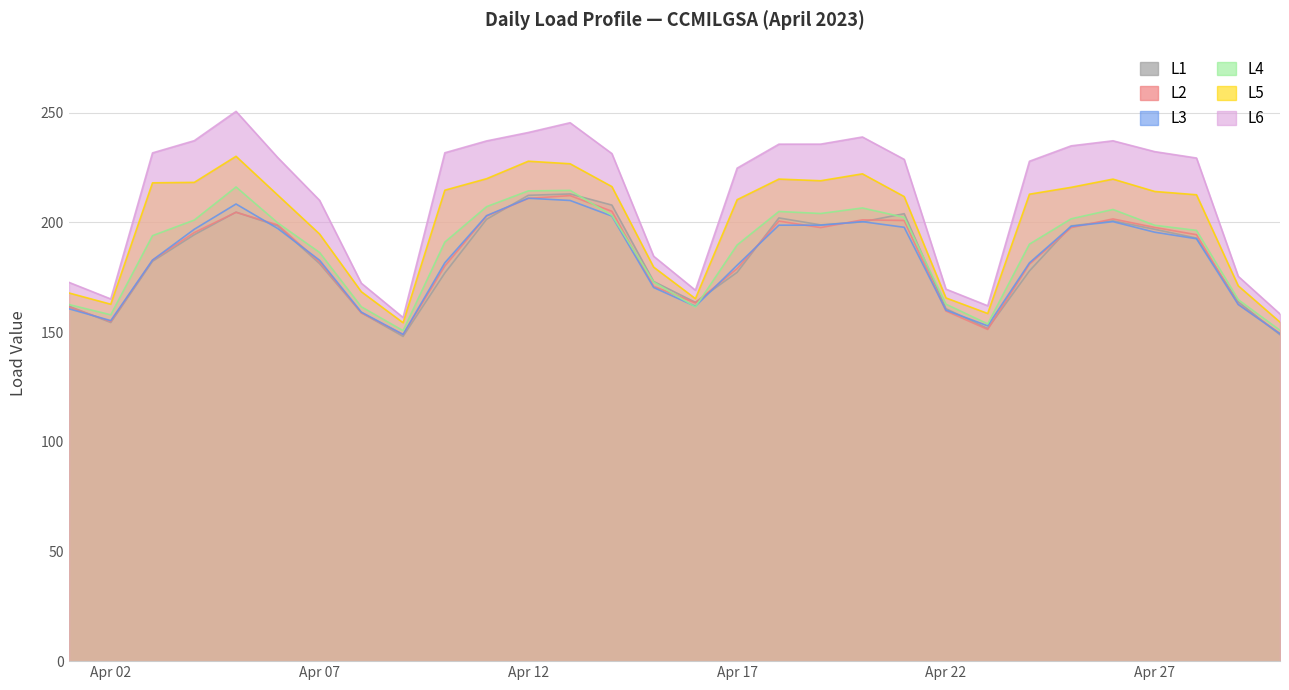

The L5 series shows 218.2 at 2023-04-04. True or false?

True